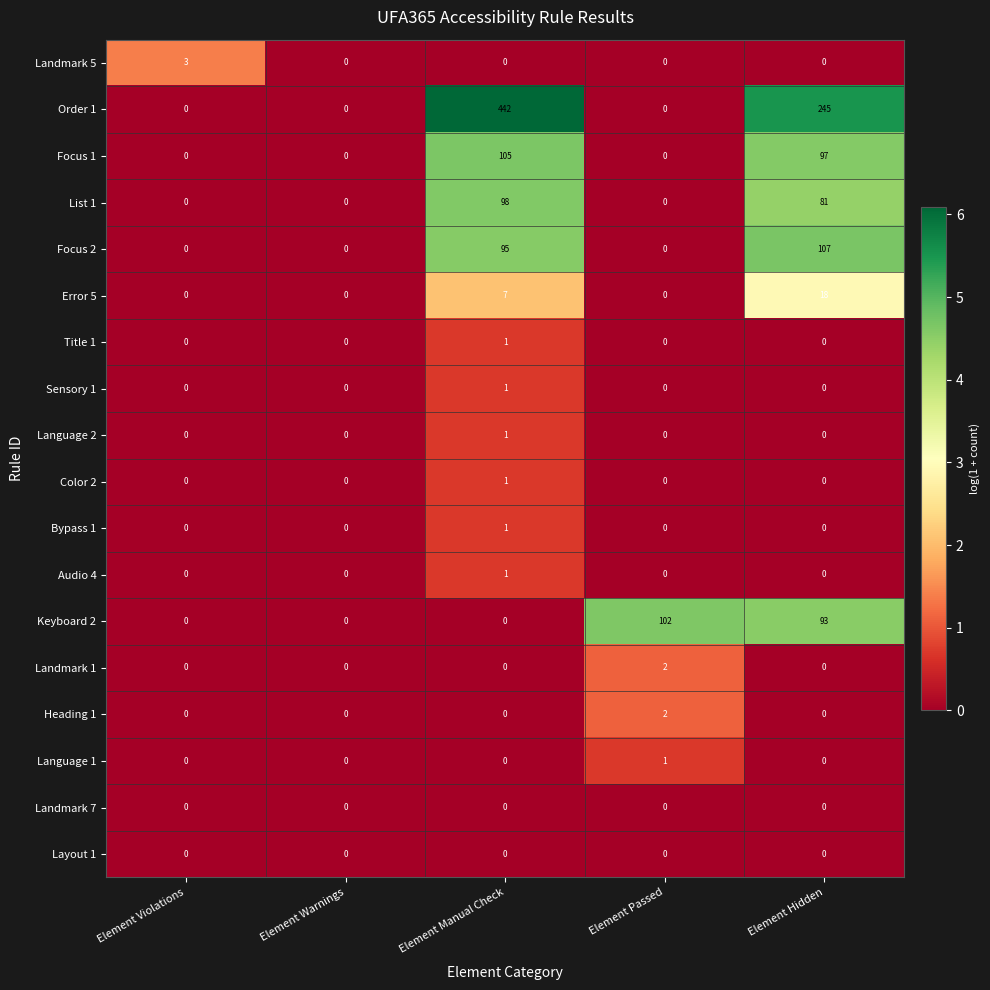

What is the sum of the Focus 1 values at Element Violations and Element Manual Check?

105